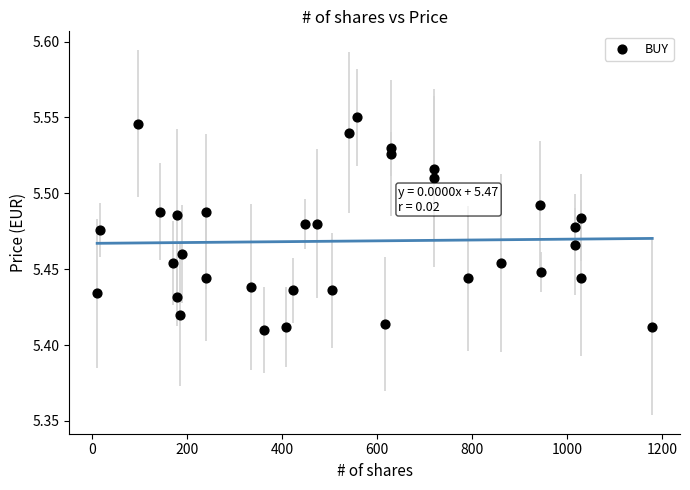

What is the range of X values (max minus min)?

1169.0